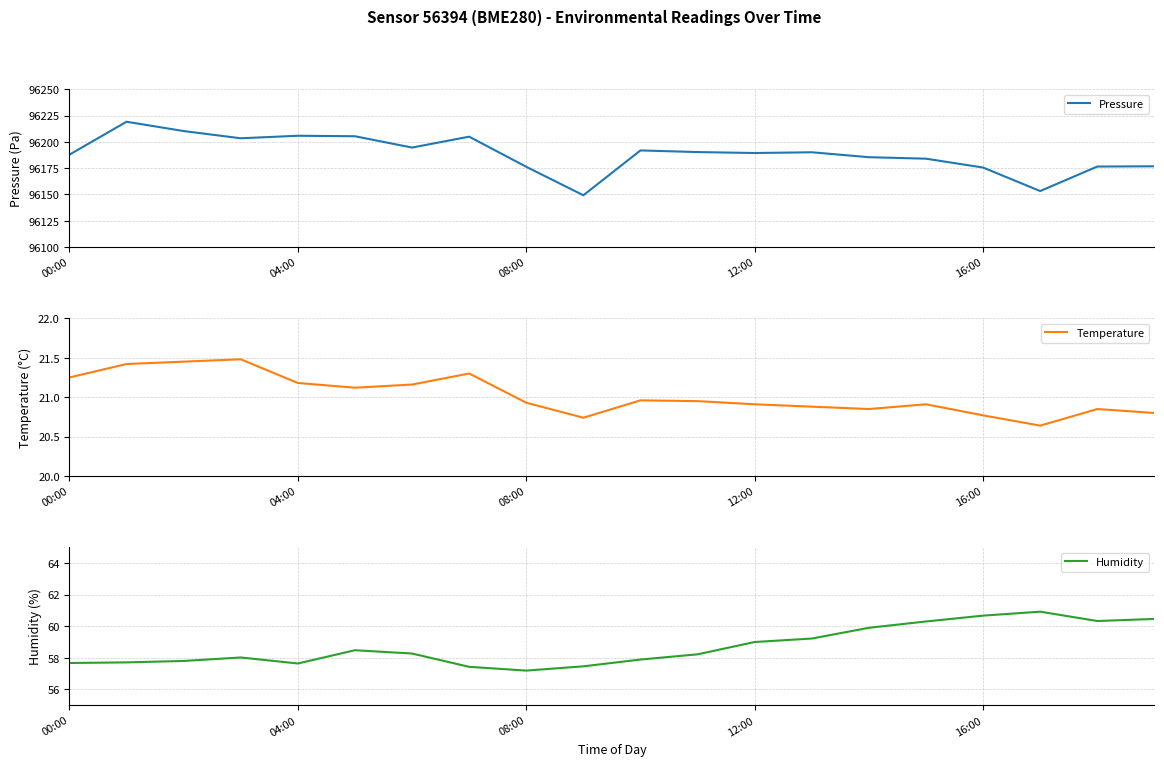

What are all the series names shown in the legend?

Pressure, Temperature, Humidity